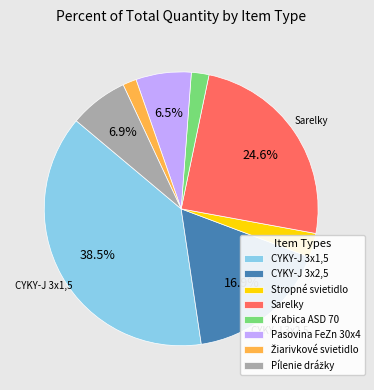

To the nearest percent, what is the difference between the largest and smallest slice percentages?

37%